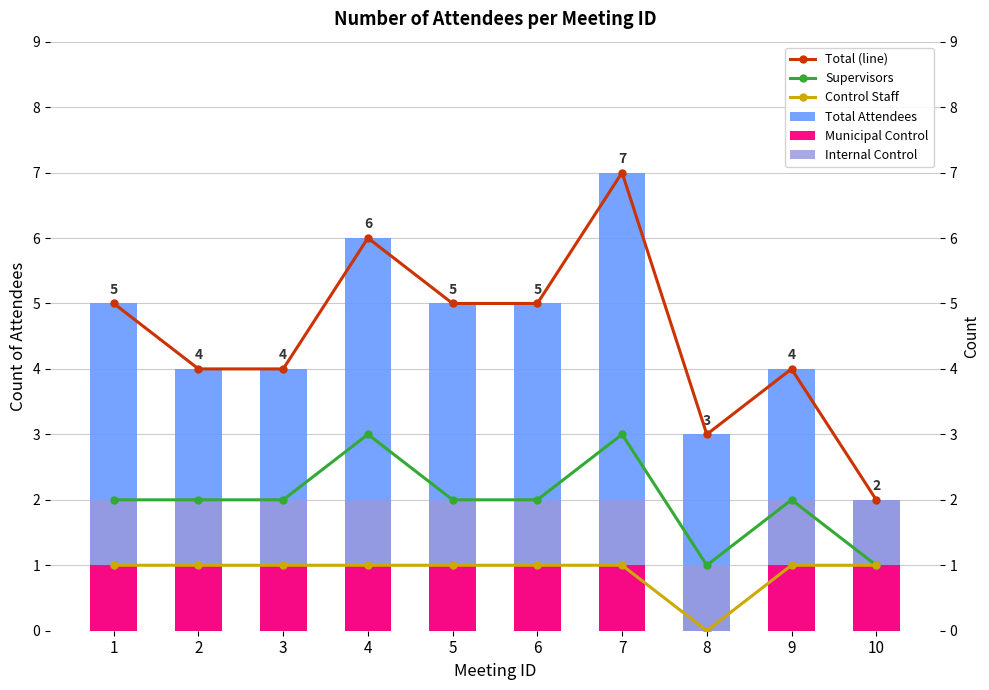

Which label corresponds to the largest value in the chart?

7